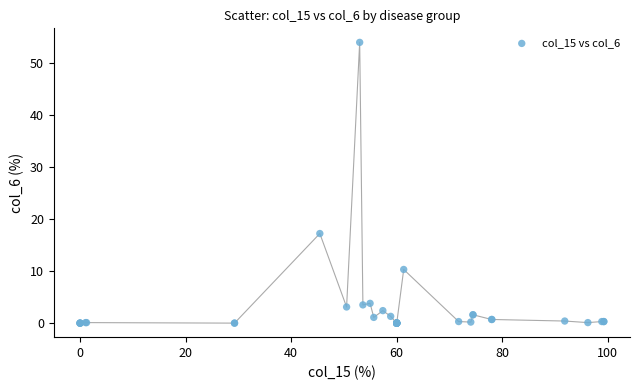

What Y value in the scatter plot is closest to 26?

17.2